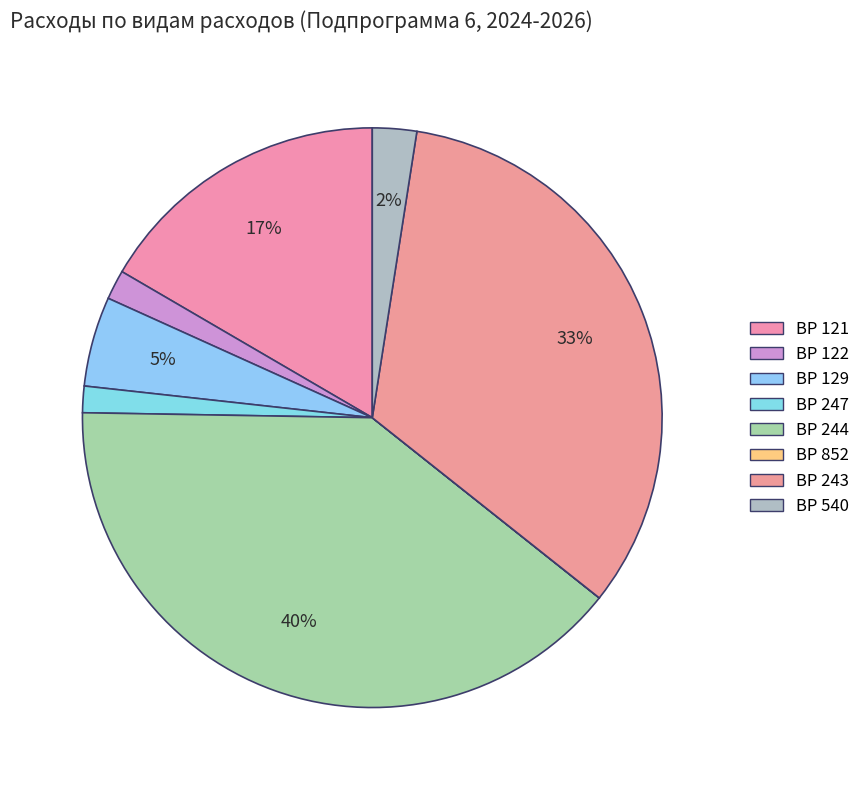

Count the number of slices in the pie.

8